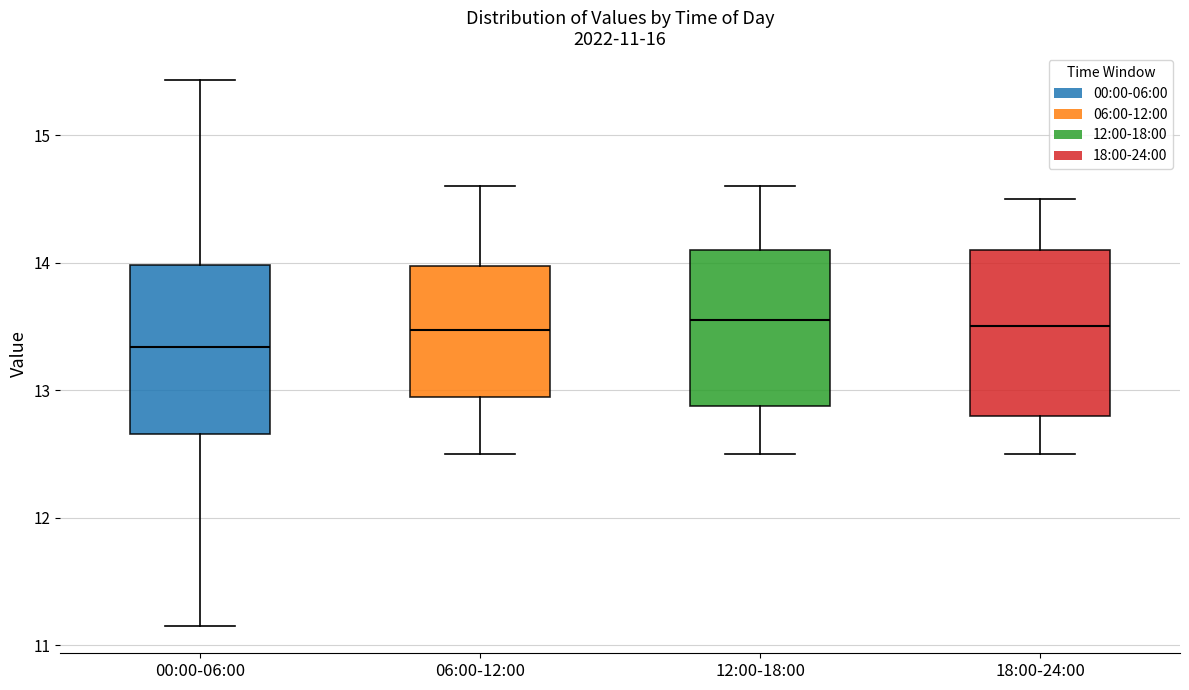

Which box has the lowest median line?

00:00-06:00